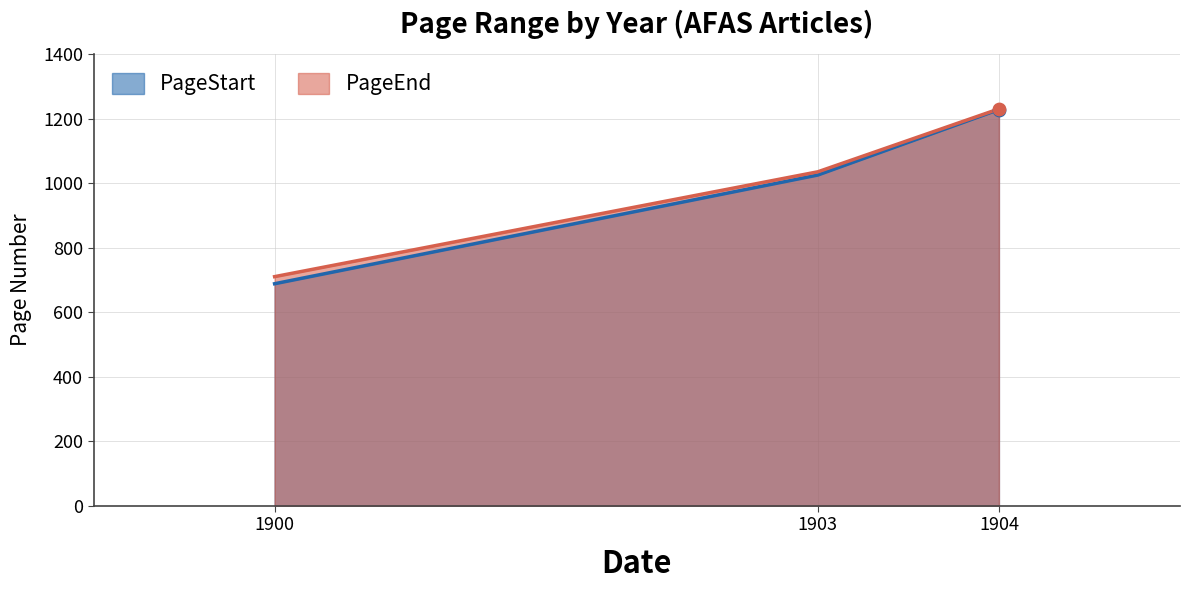

What is the total value across all series at 1903?

2060